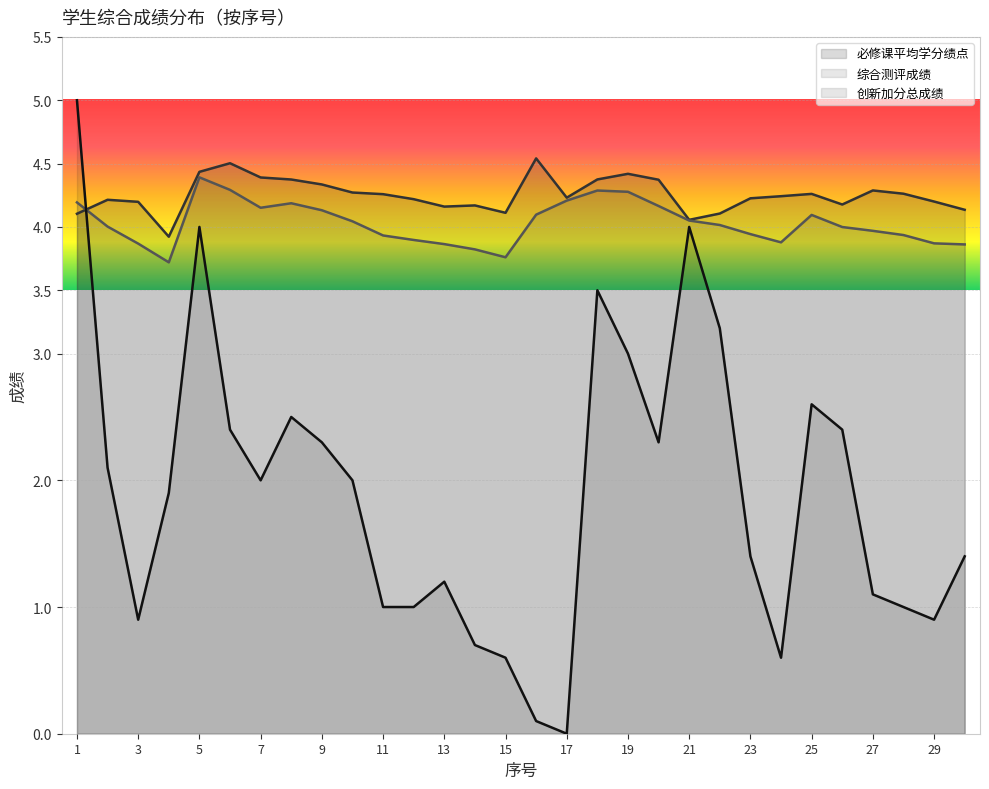

After their last crossing, which series has the higher values: 创新加分总成绩 or 必修课平均学分绩点?

必修课平均学分绩点